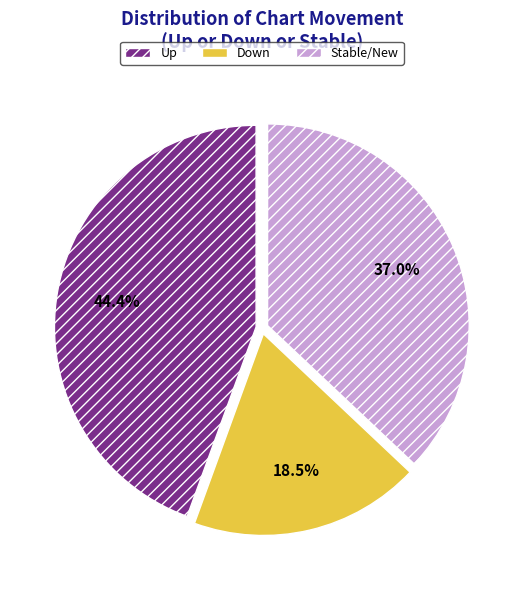

Is there a majority slice in this chart?

No